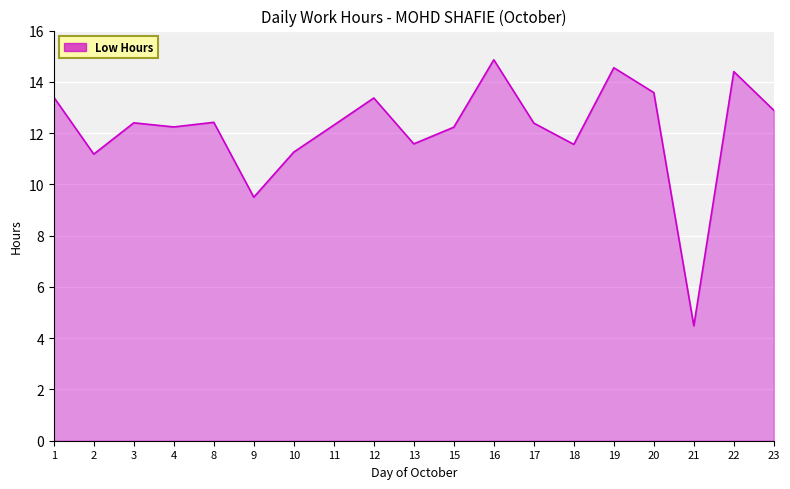

True or false: there are more than 2 points higher than both neighbors.

True